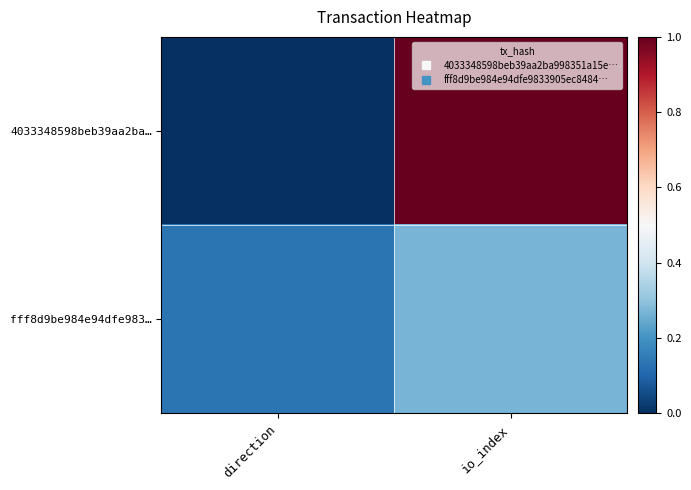

Which series changed the most between direction and io_index?

4033348598beb39aa2ba…